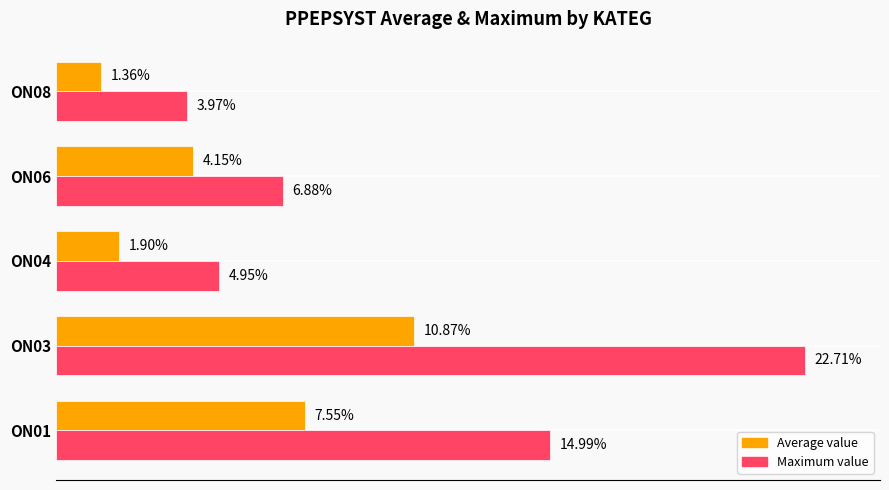

Rank the series at ON04 from highest to lowest value.

Maximum value, Average value